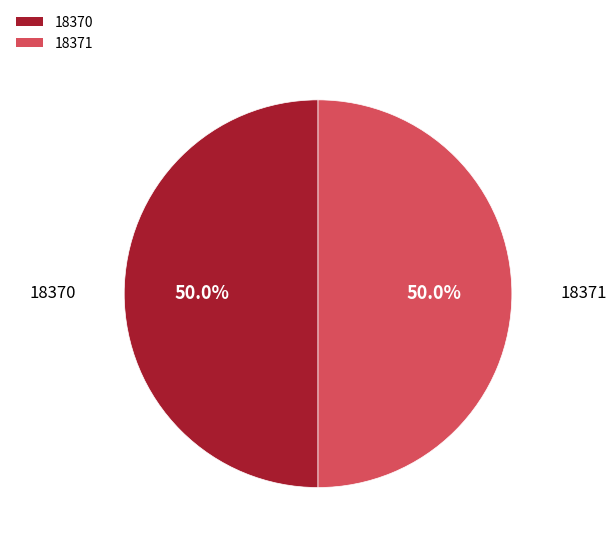

What percentage is NOT represented by 18370?

50.0%